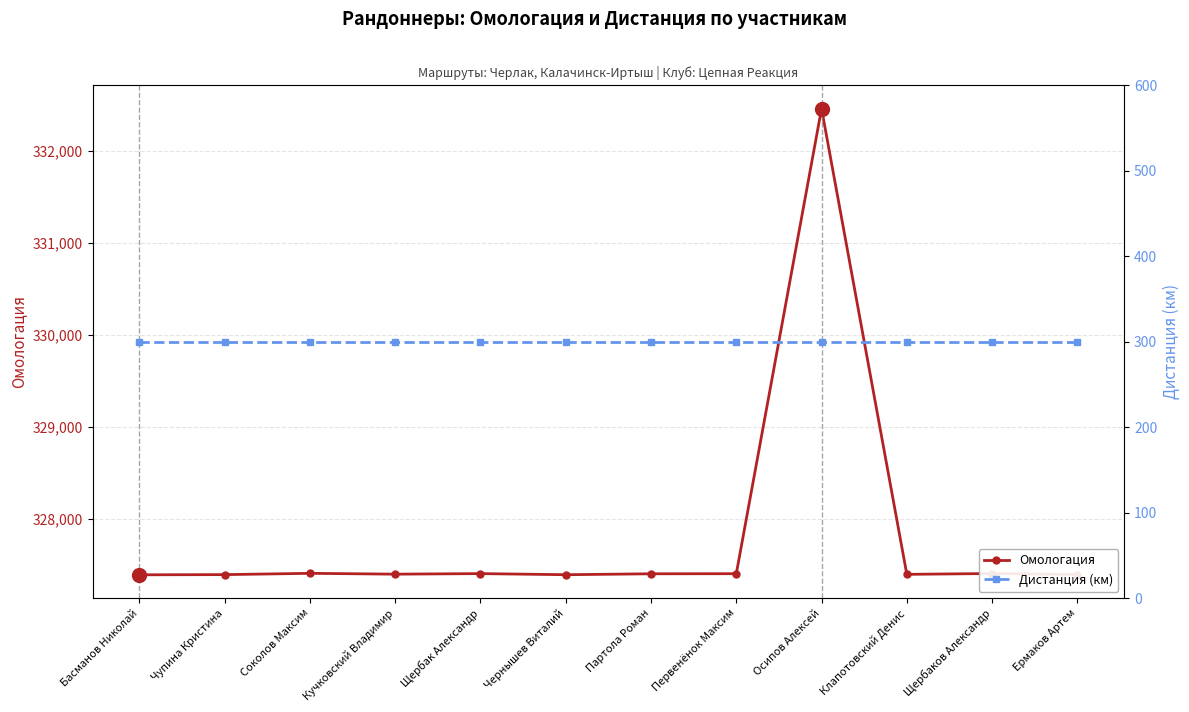

Which category has the lowest value in the Дистанция (км) series?

Басманов Николай